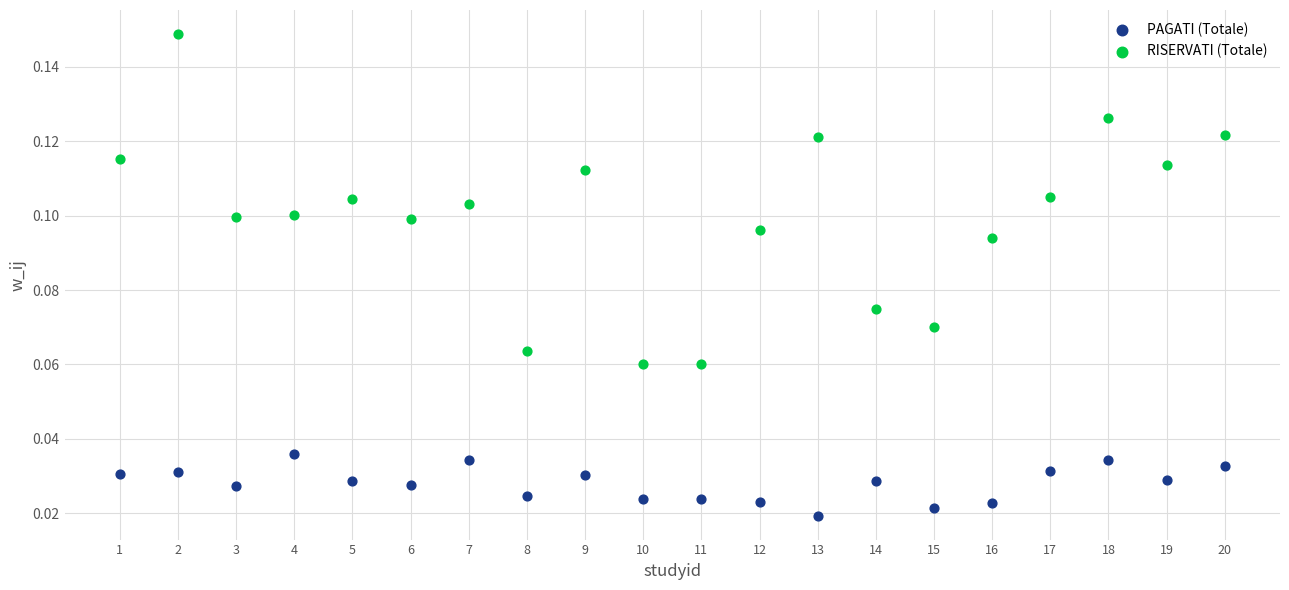

What are all the series names shown in the legend?

PAGATI (Totale), RISERVATI (Totale)